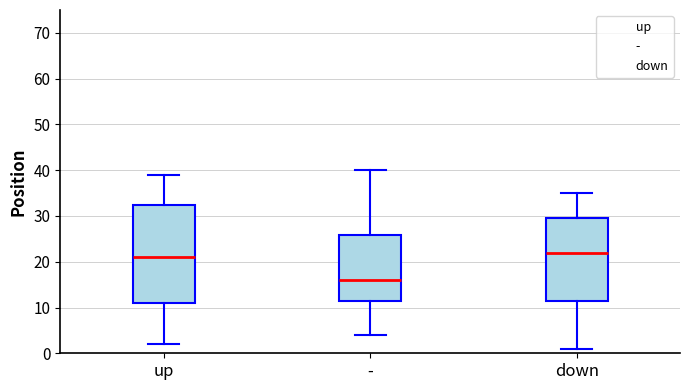

Reading left to right, read every box against the y-axis: the position of its median line, the range the box covers, and the ends of its whiskers. The values are not printed on the chart, so give them approximately, as read against the axis.

up: median 21, box 11 to 33, whiskers 2 to 39
-: median 16, box 12 to 26, whiskers 4 to 40
down: median 22, box 12 to 30, whiskers 1 to 35